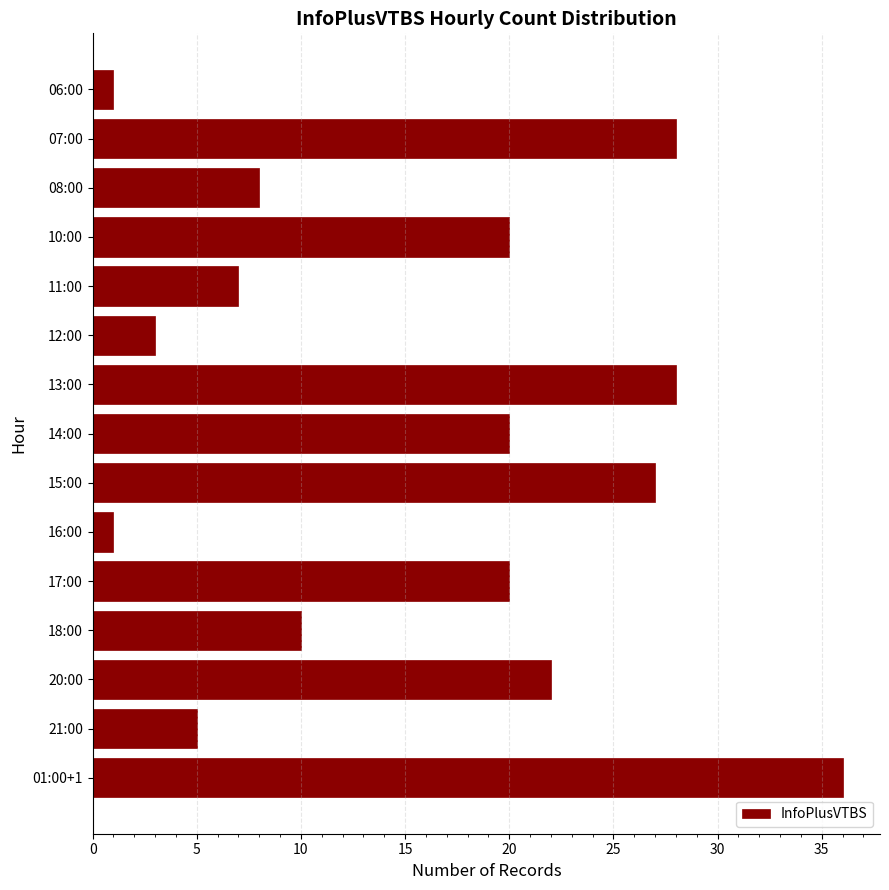

What is the value of the 6th bar from the top?

3